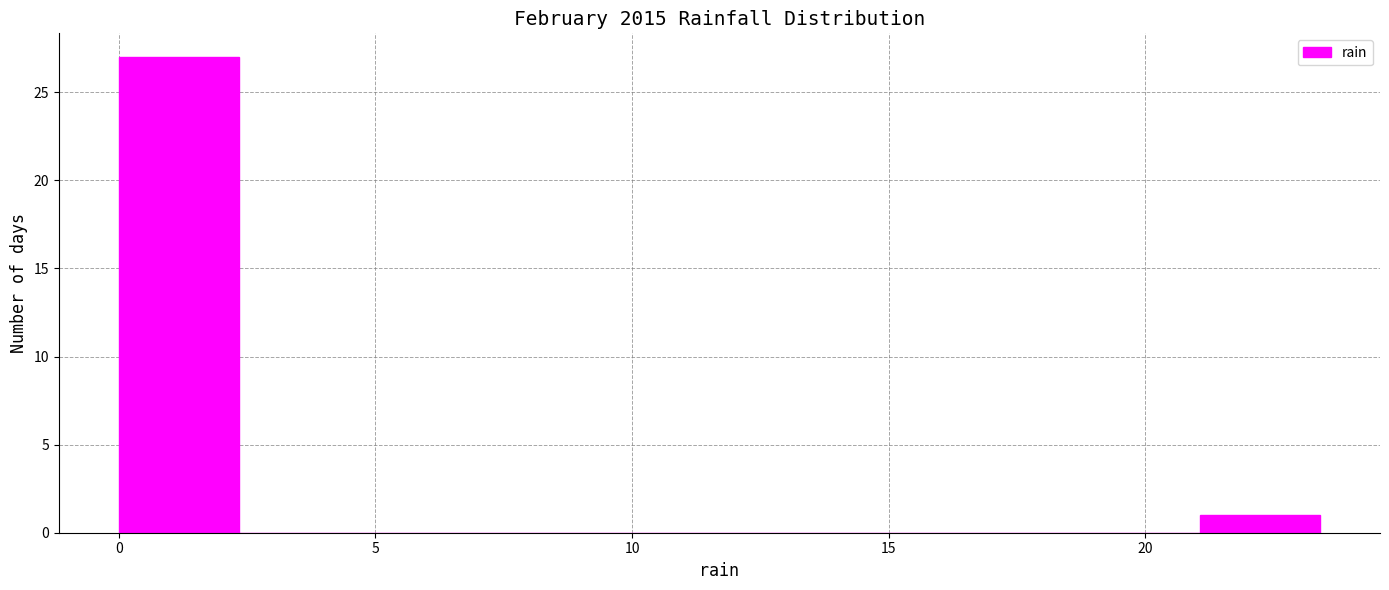

Reading left to right, list every bar in this chart as the range it spans on the x-axis followed by its height. Neither the bar edges nor the heights are printed on the chart, so give them approximately, as read against the axes.

0.0 to 2.5: 27
2.5 to 4.5: 0
4.5 to 7.0: 0
7.0 to 9.5: 0
9.5 to 11.5: 0
11.5 to 14.0: 0
14.0 to 16.5: 0
16.5 to 18.5: 0
18.5 to 21.0: 0
21.0 to 23.5: 1